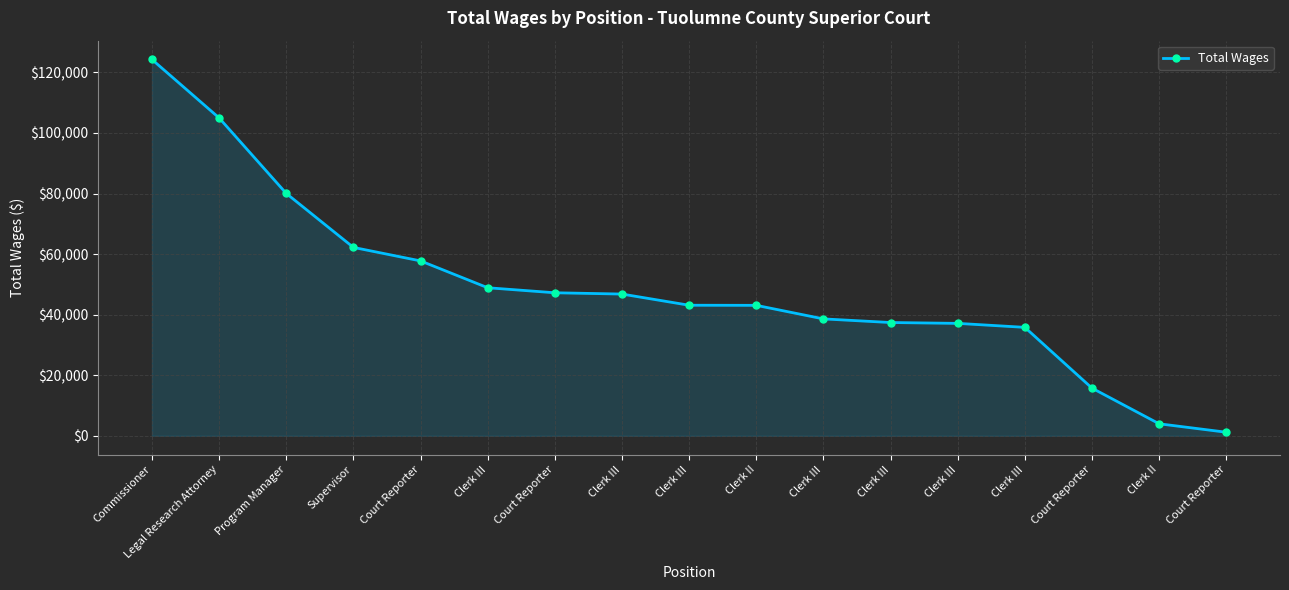

What is the average value?

48719